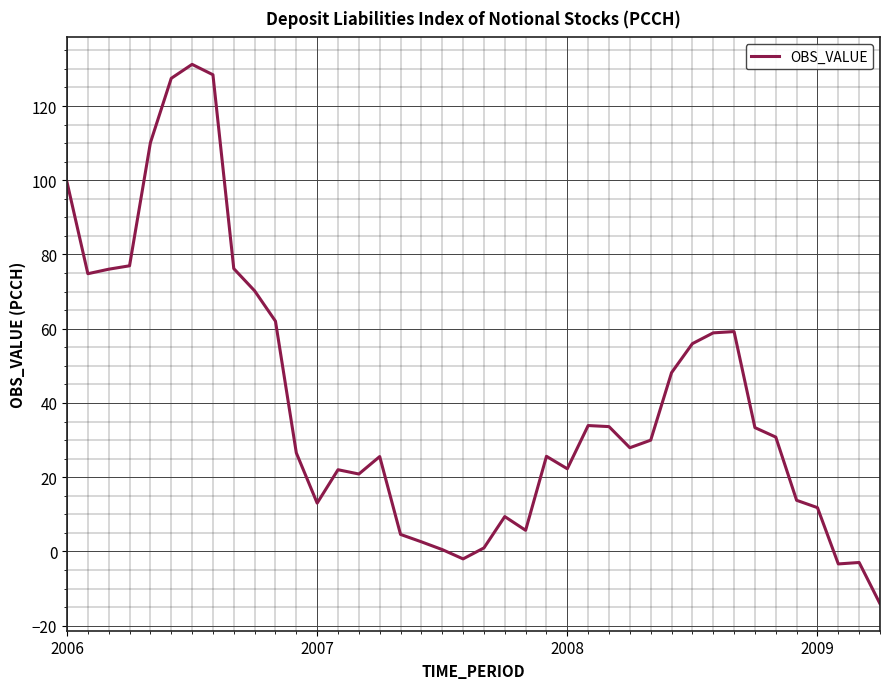

What is the difference between the maximum and minimum values?

145.3